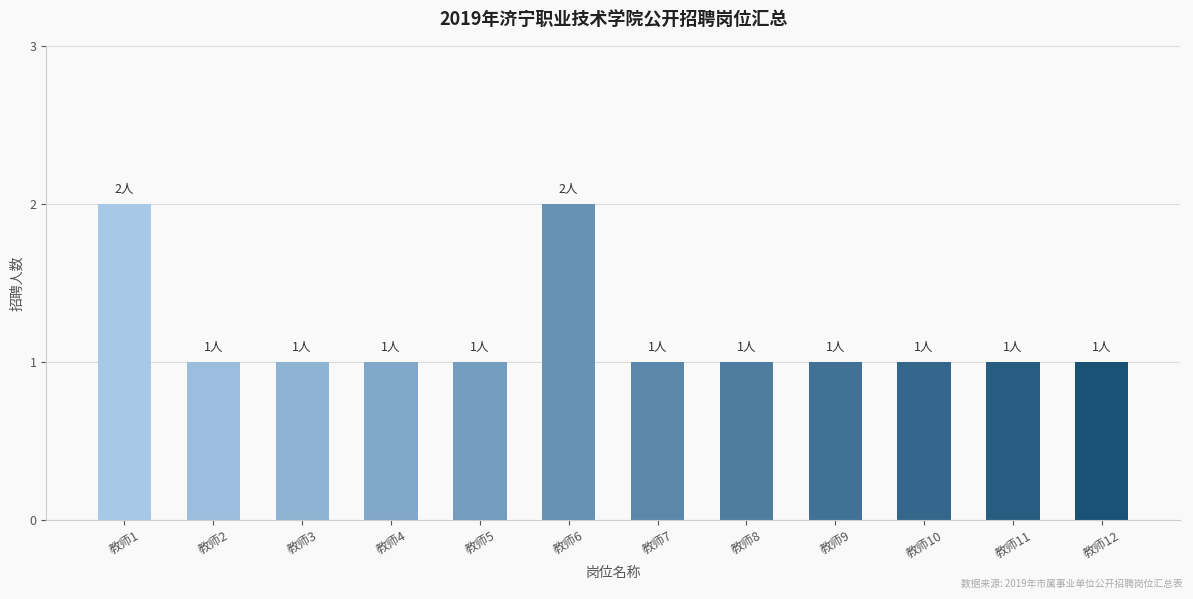

The value at 教师12 is 0. True or false?

False